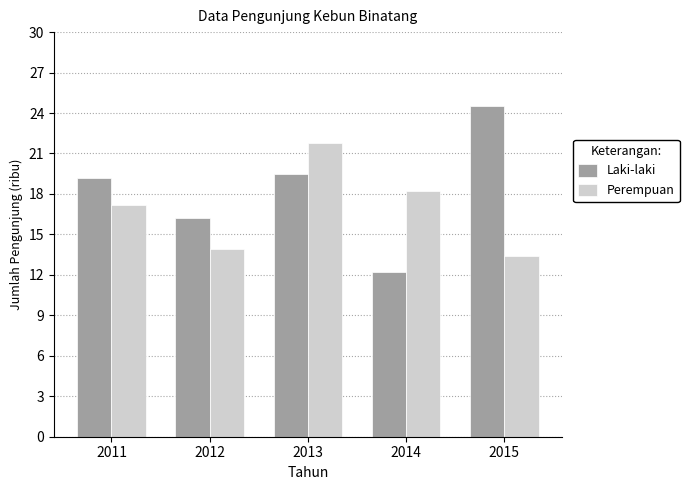

How many data points in Laki-laki are less than 19?

2